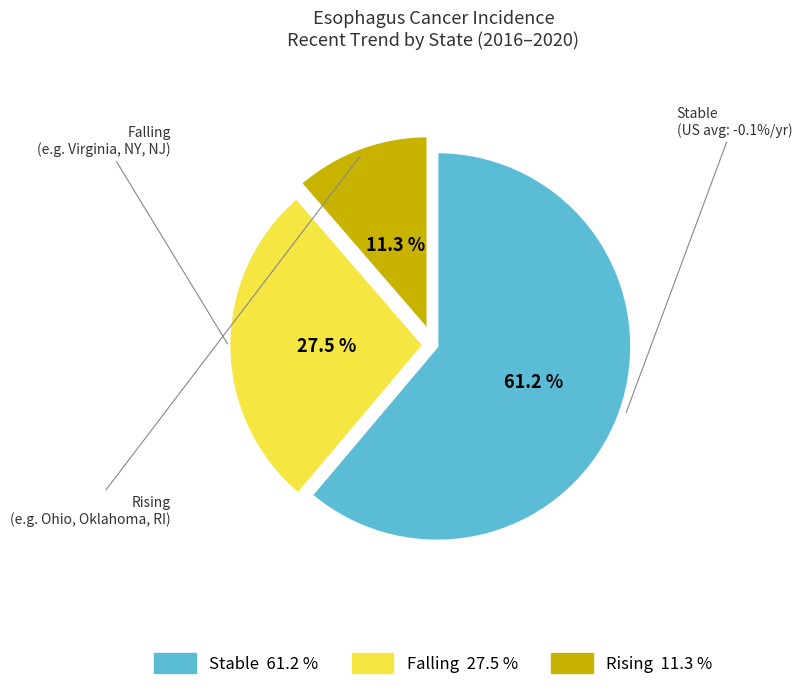

Is there any slice that represents more than half of the pie?

Yes